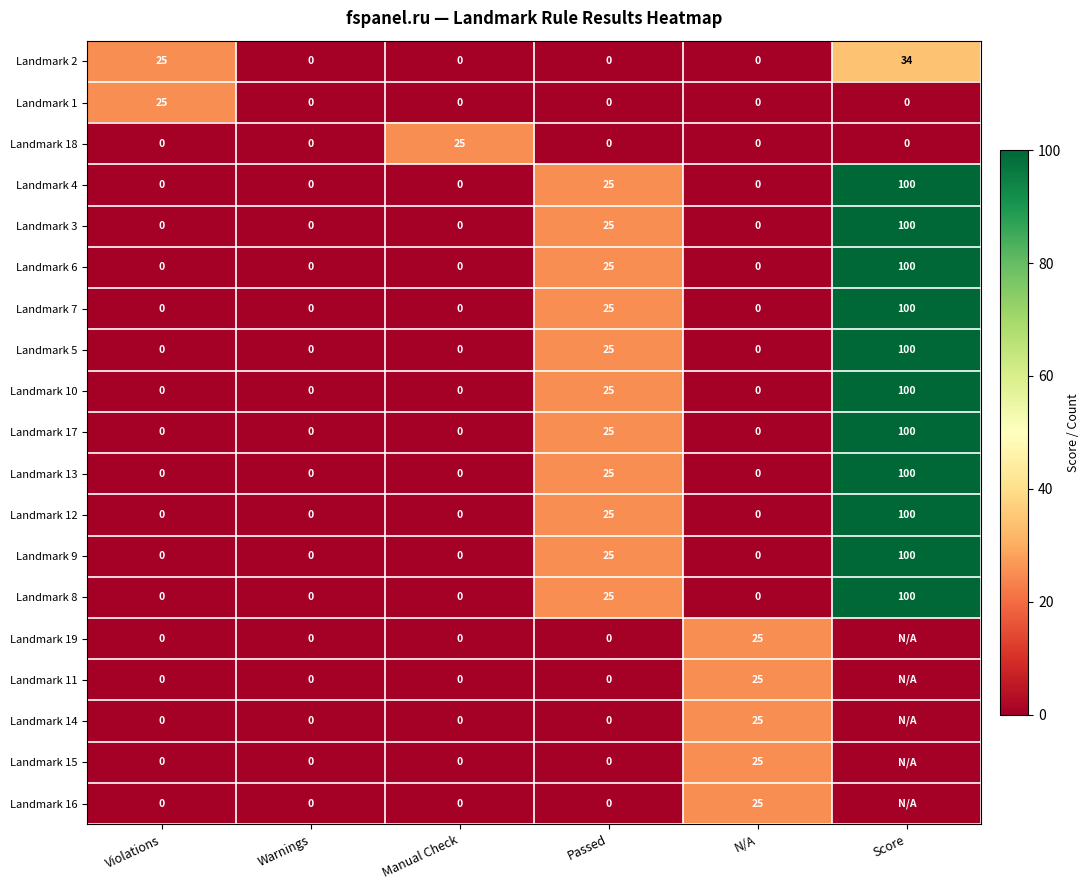

What is the spread (max minus min) of values at Passed?

25